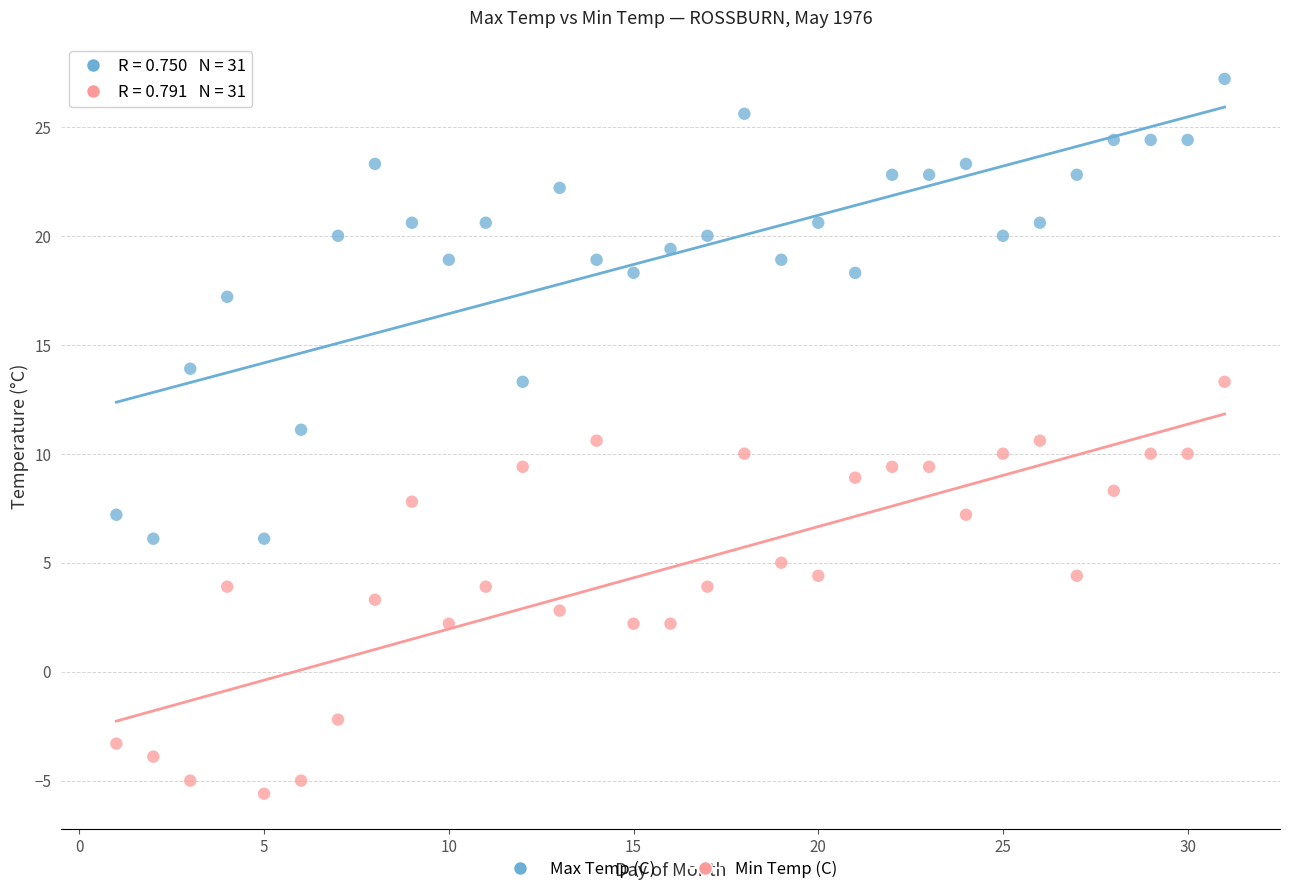

Which series has the widest spread of Y values?

Max Temp (C)